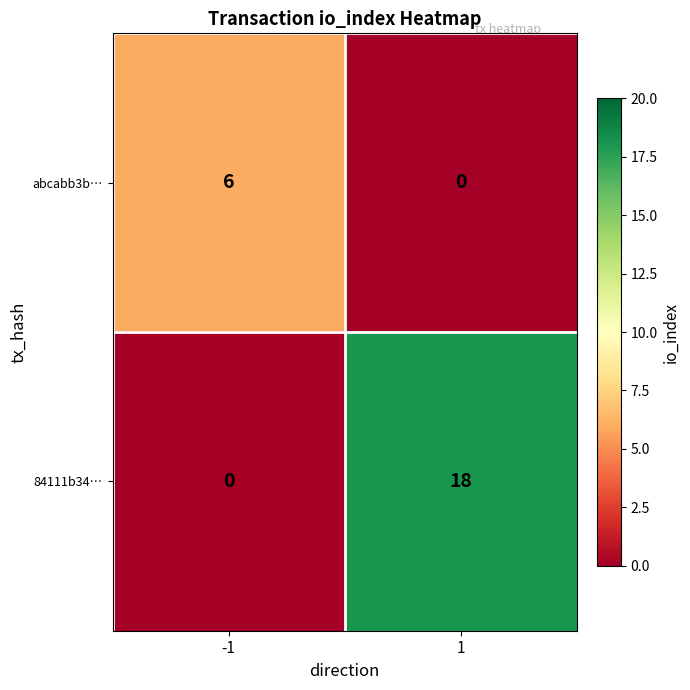

True or false: 84111b34… has a value of -7 at -1.

False